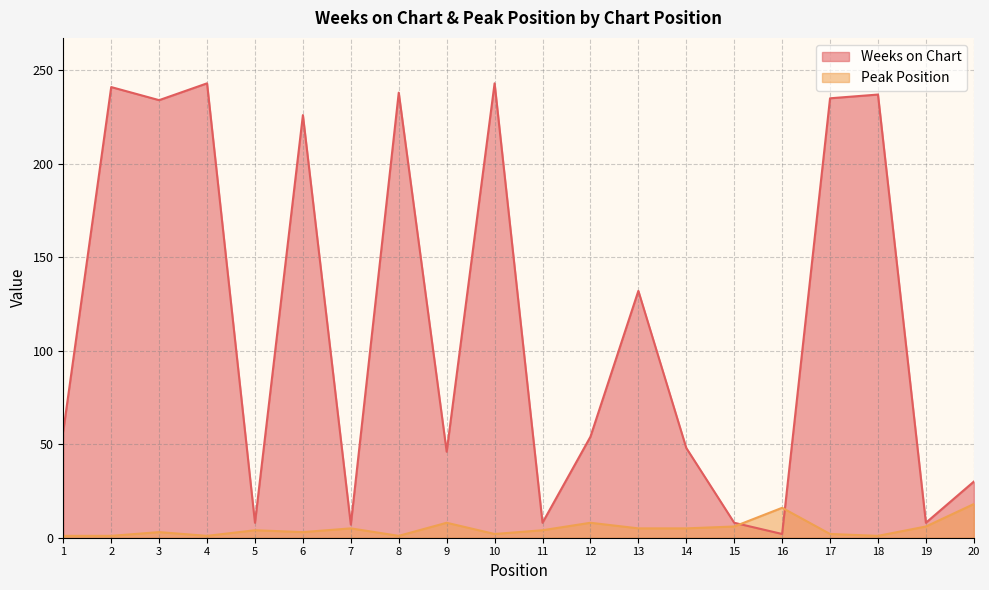

At which category is the sum across all series the highest?

10